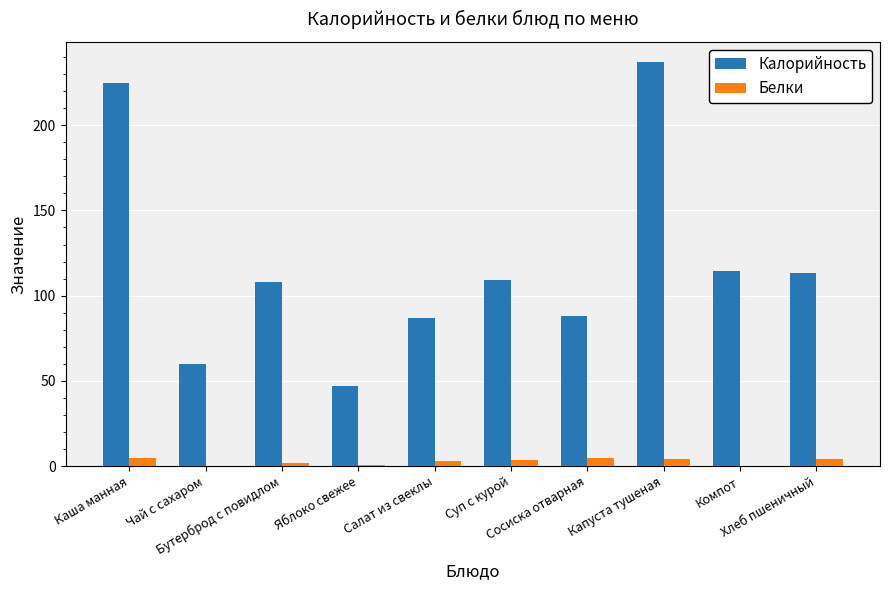

The Калорийность series shows 24.8 at Яблоко свежее. True or false?

False